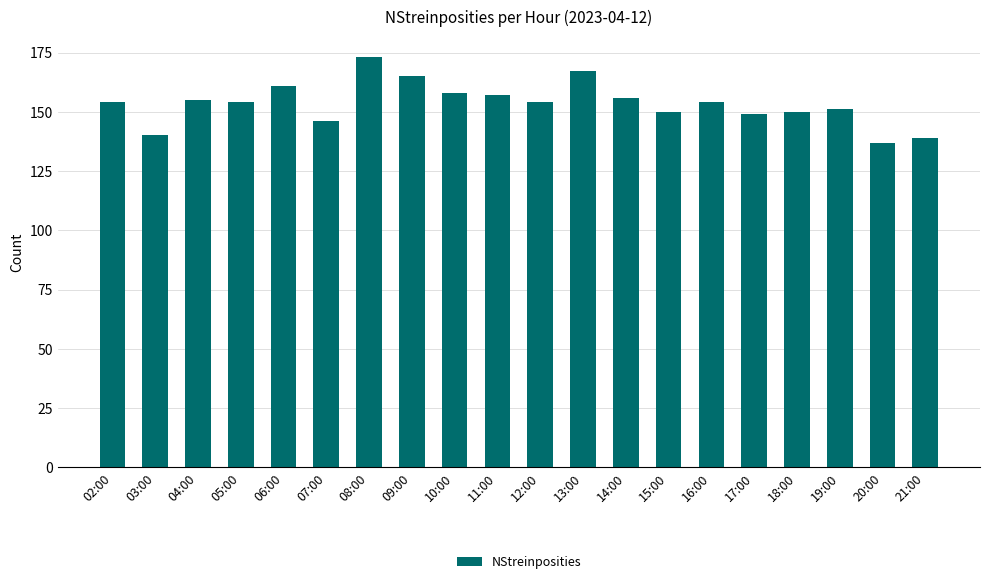

What position from the right is 07:00?

15